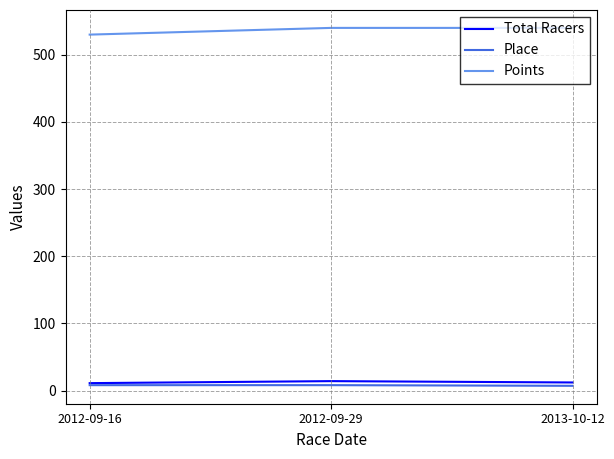

Is this an area chart (filled region under the line)?

No